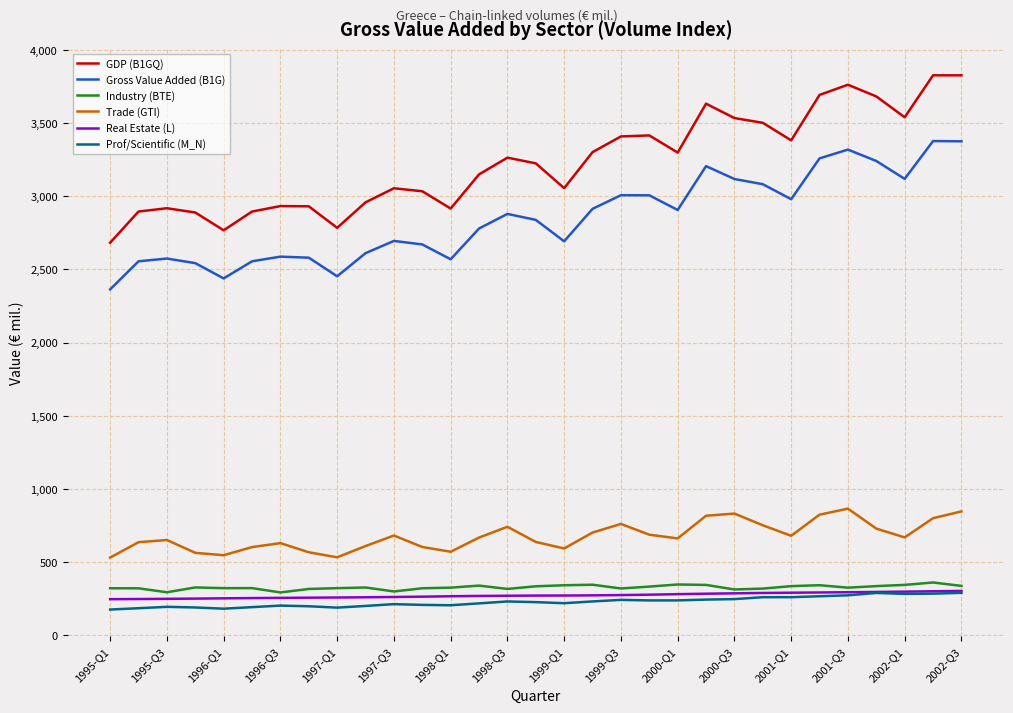

What is the smallest value displayed?

174.4